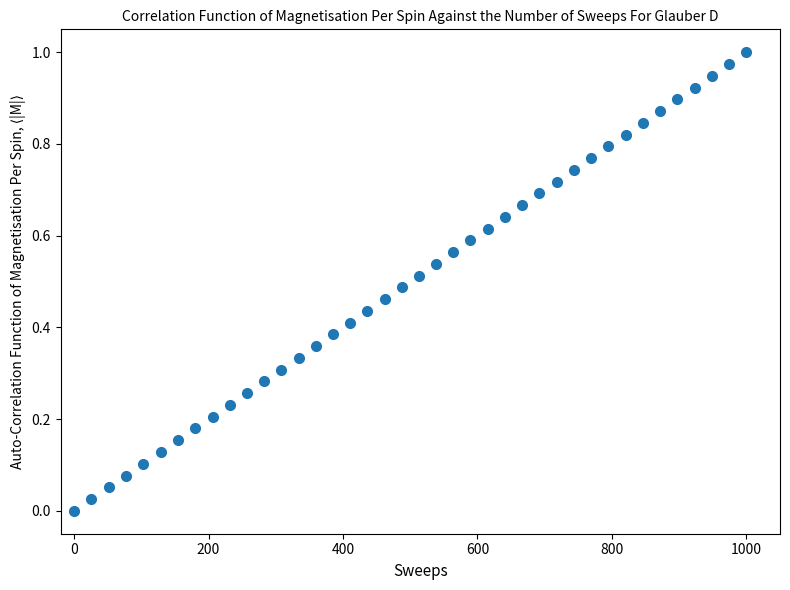

What is the range of X values (max minus min)?

1000.0